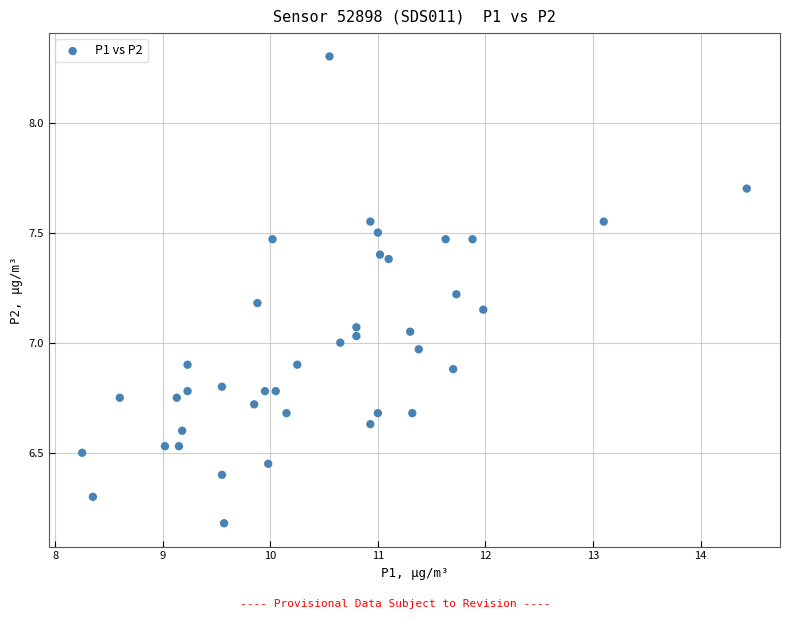

What is the range of Y values (max minus min)?

2.1